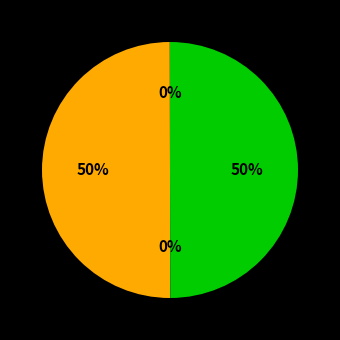

Count the number of slices in the pie.

4